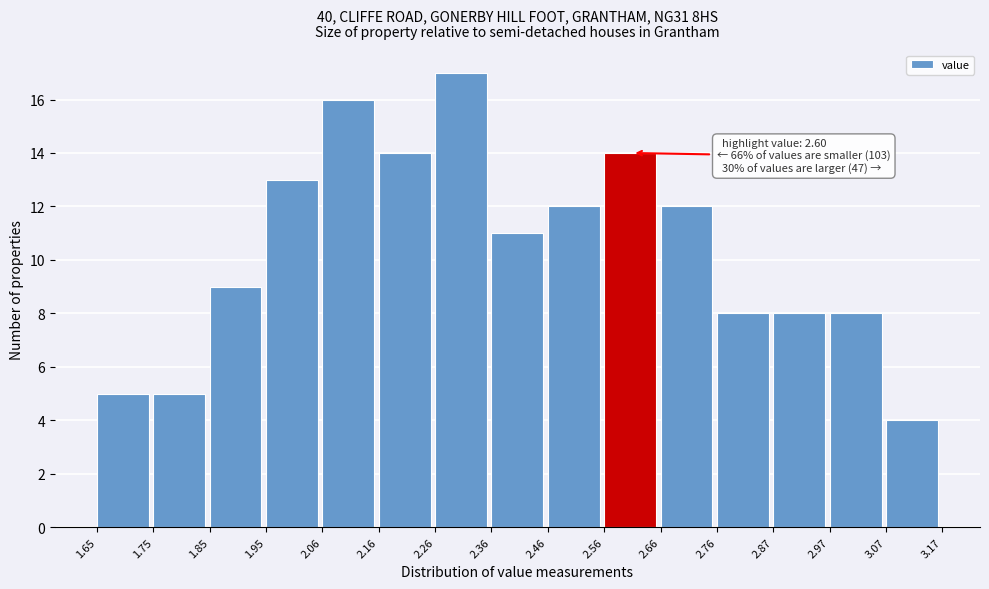

Over which range of the x-axis is the bar tallest?

2.26 to 2.36